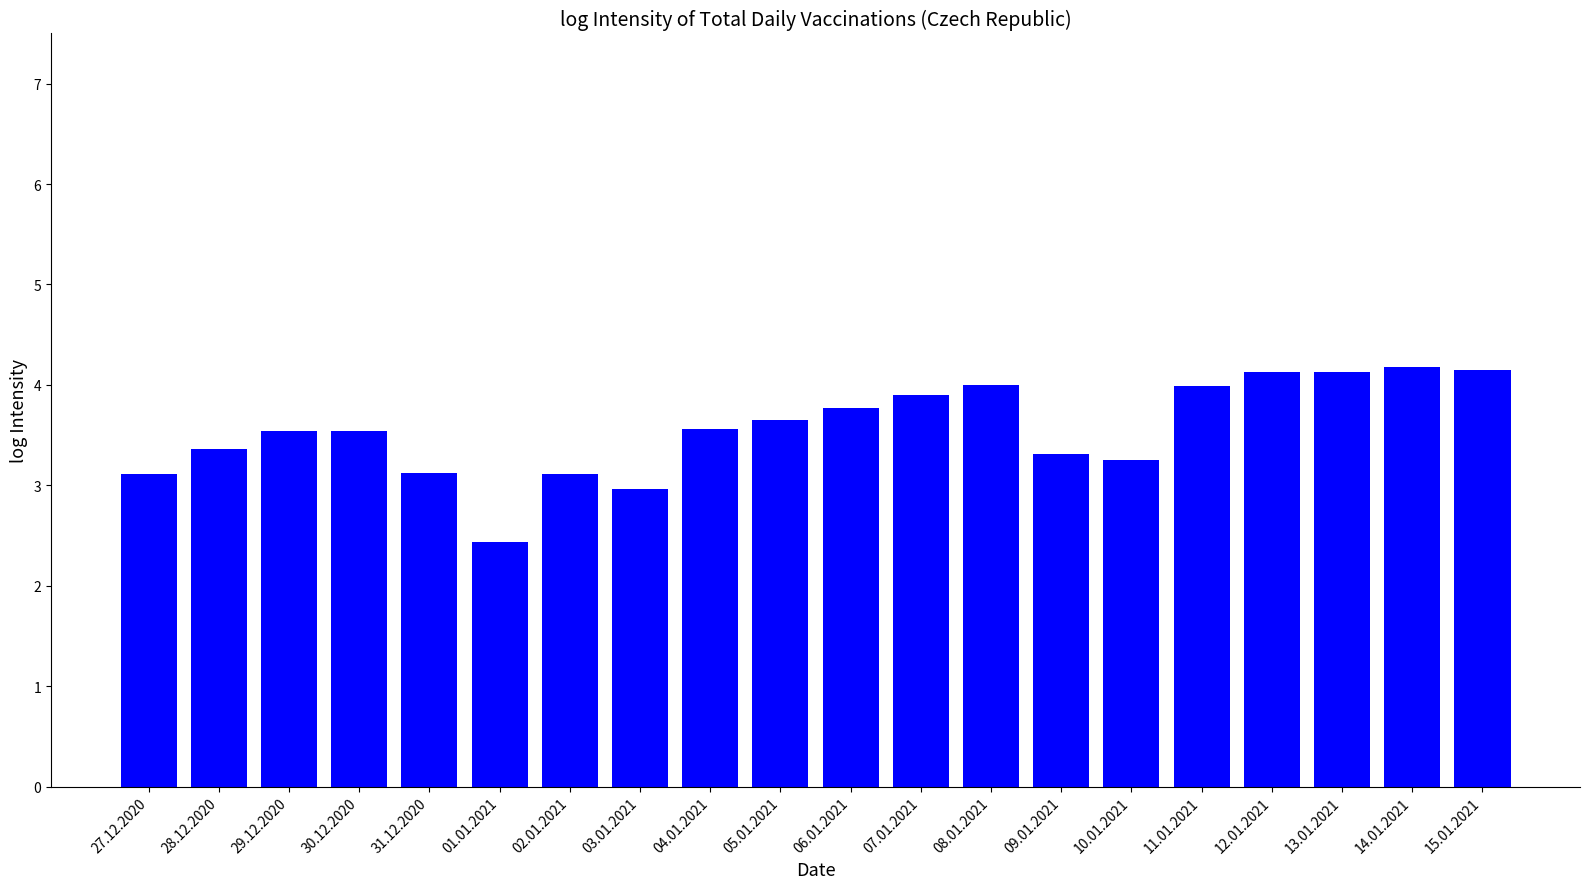

What is the approximate value at 04.01.2021?

3.6